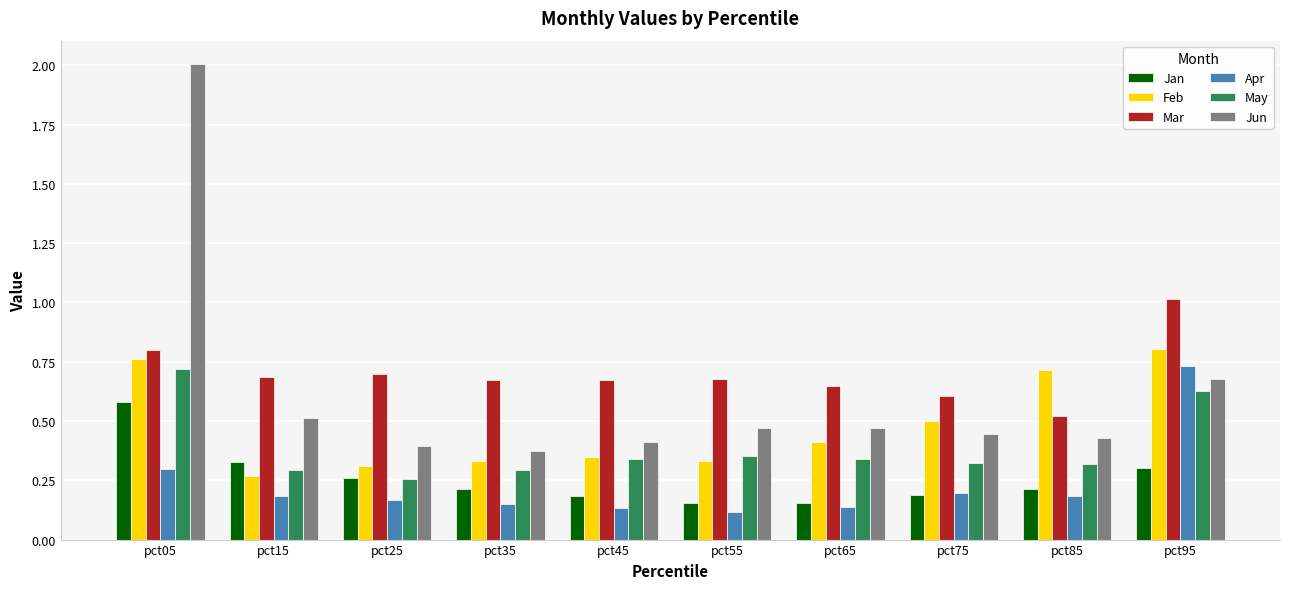

What is the total value across all series at pct85?

2.4